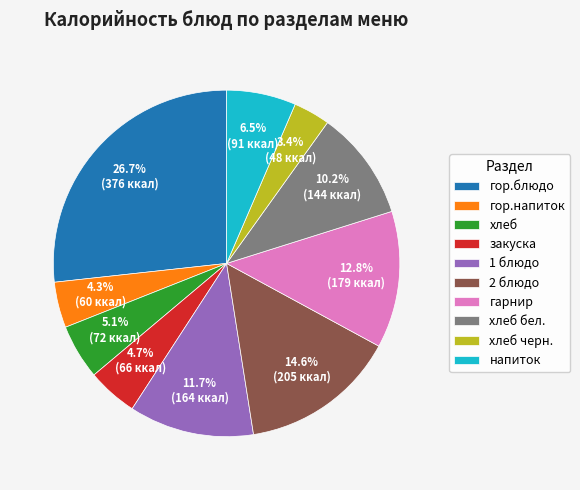

True or false: хлеб бел. accounts for 10% of the total.

True